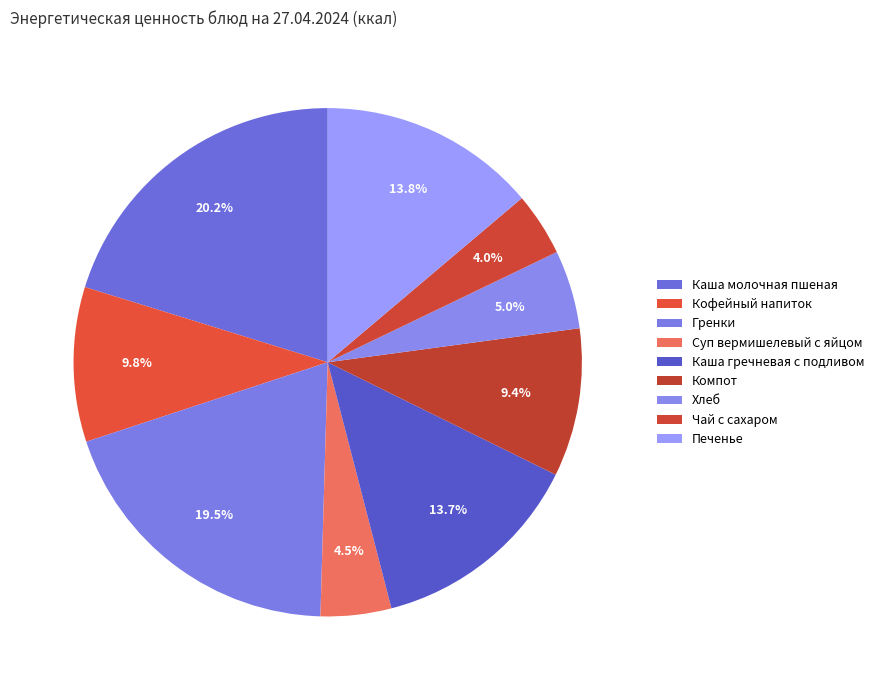

True or false: Чай с сахаром accounts for 4% of the total.

True